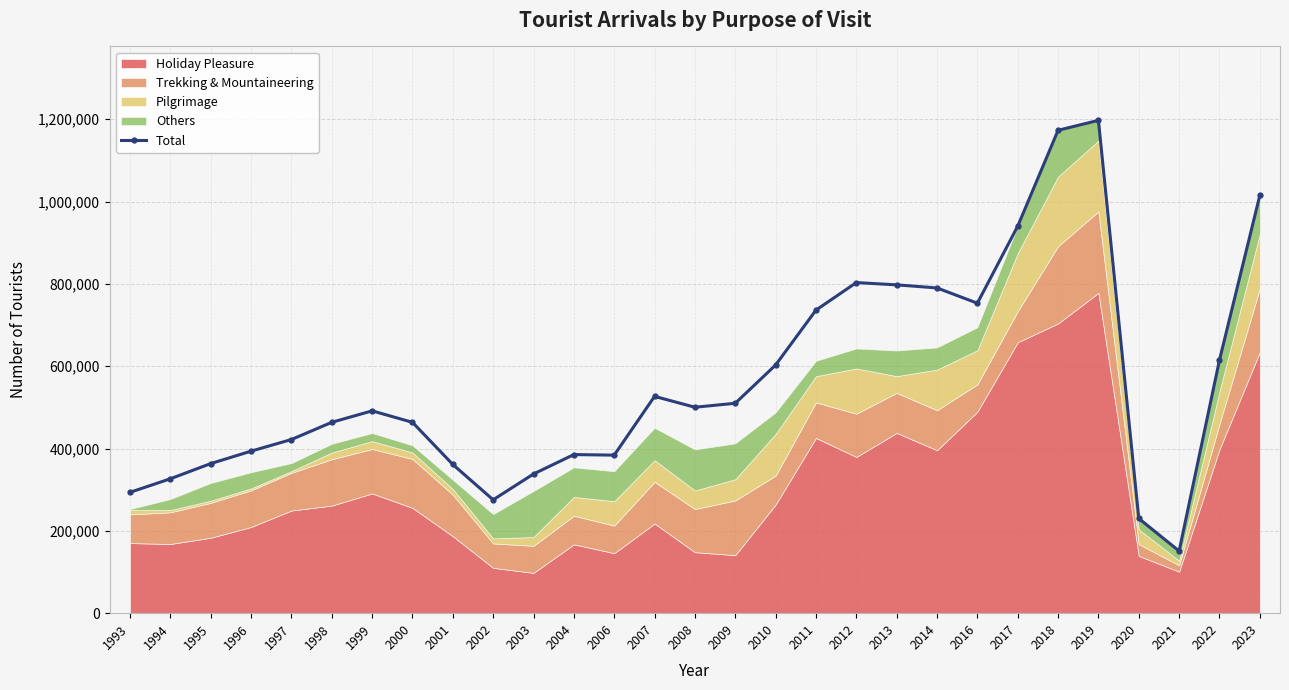

What is the value of the 12th point from the left?

385297